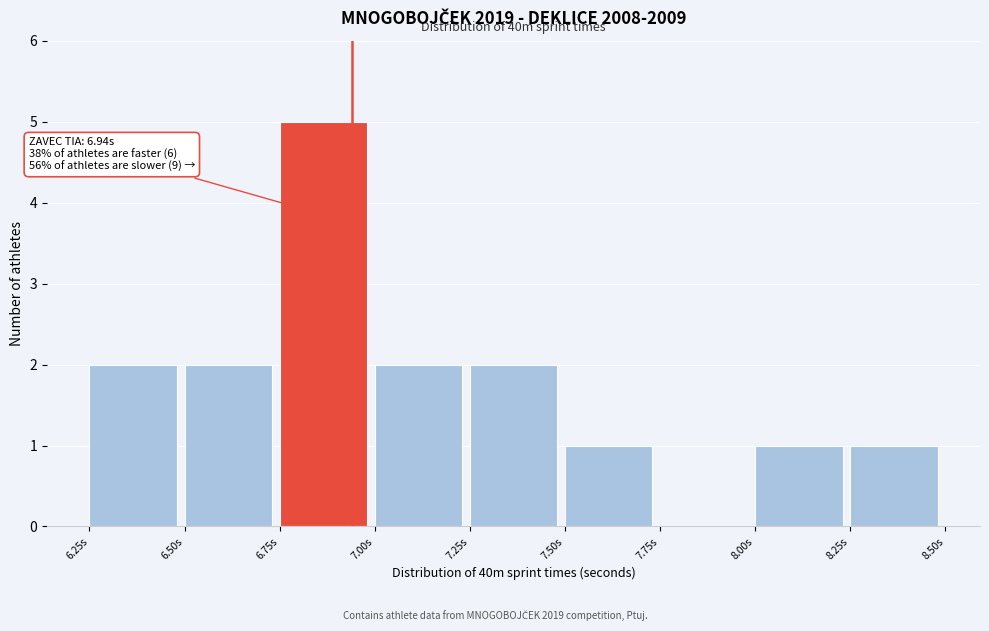

Which range on the x-axis has the tallest bar?

6.75 to 7.00